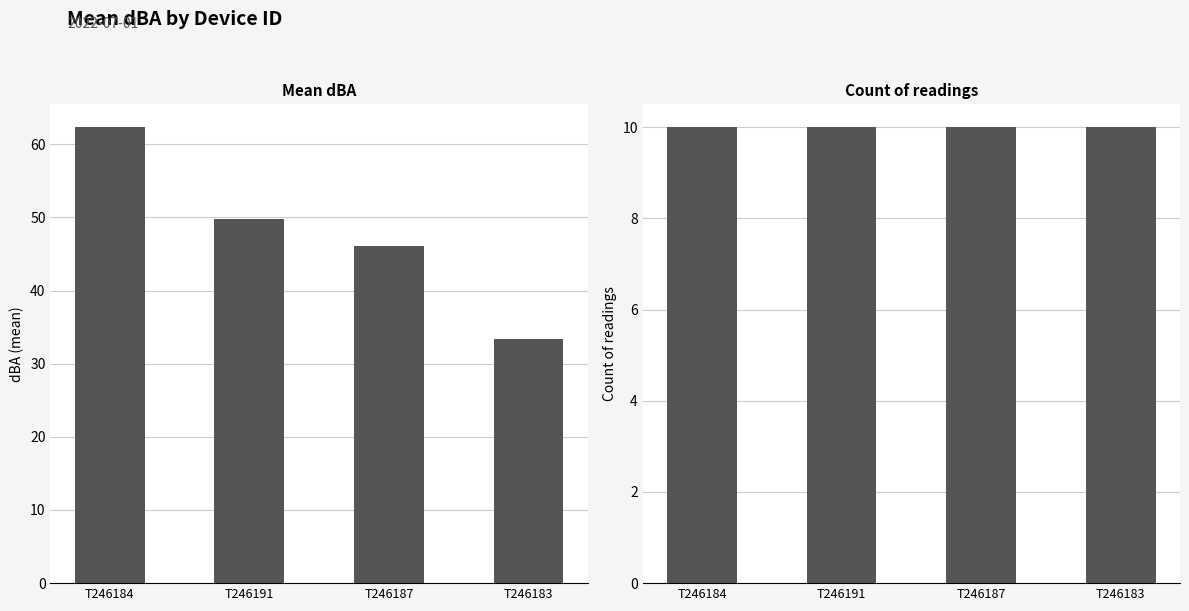

List the labels in order of mean dBA value, smallest first.

T246183, T246187, T246191, T246184